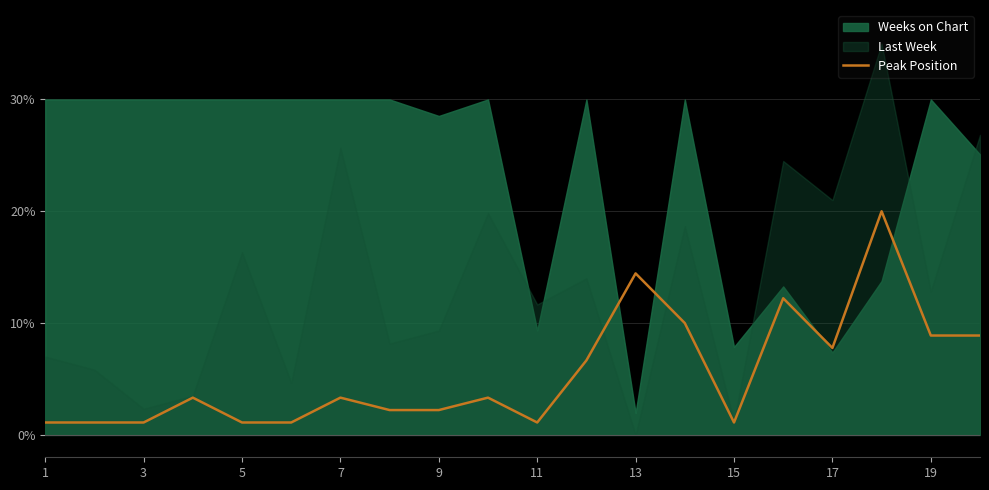

What is the lowest value of the Peak Position series?

1.1